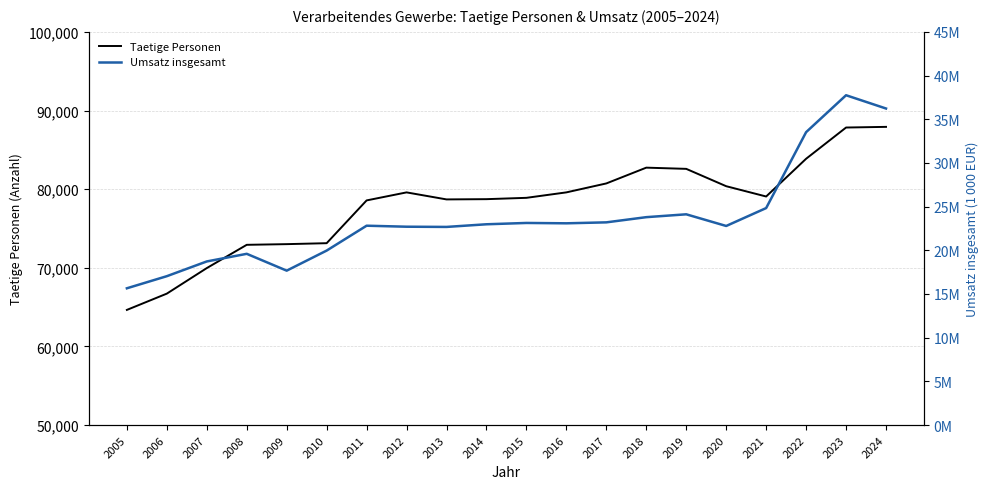

What is the maximum value for Taetige Personen?

87919